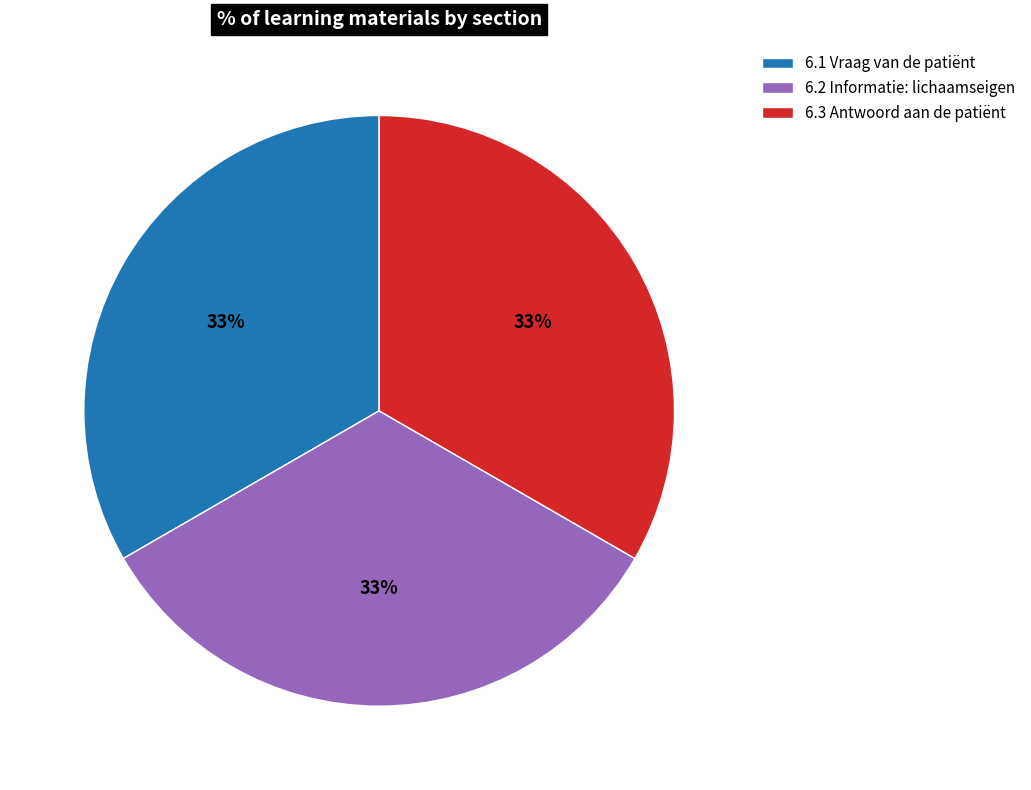

Is there any slice that represents more than half of the pie?

No